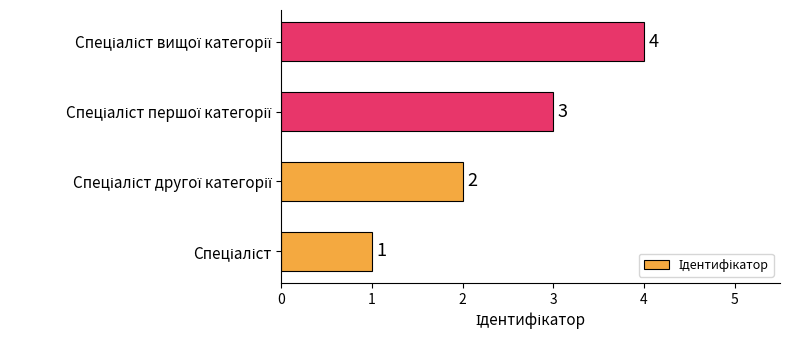

Does the chart contain stacked bars?

No